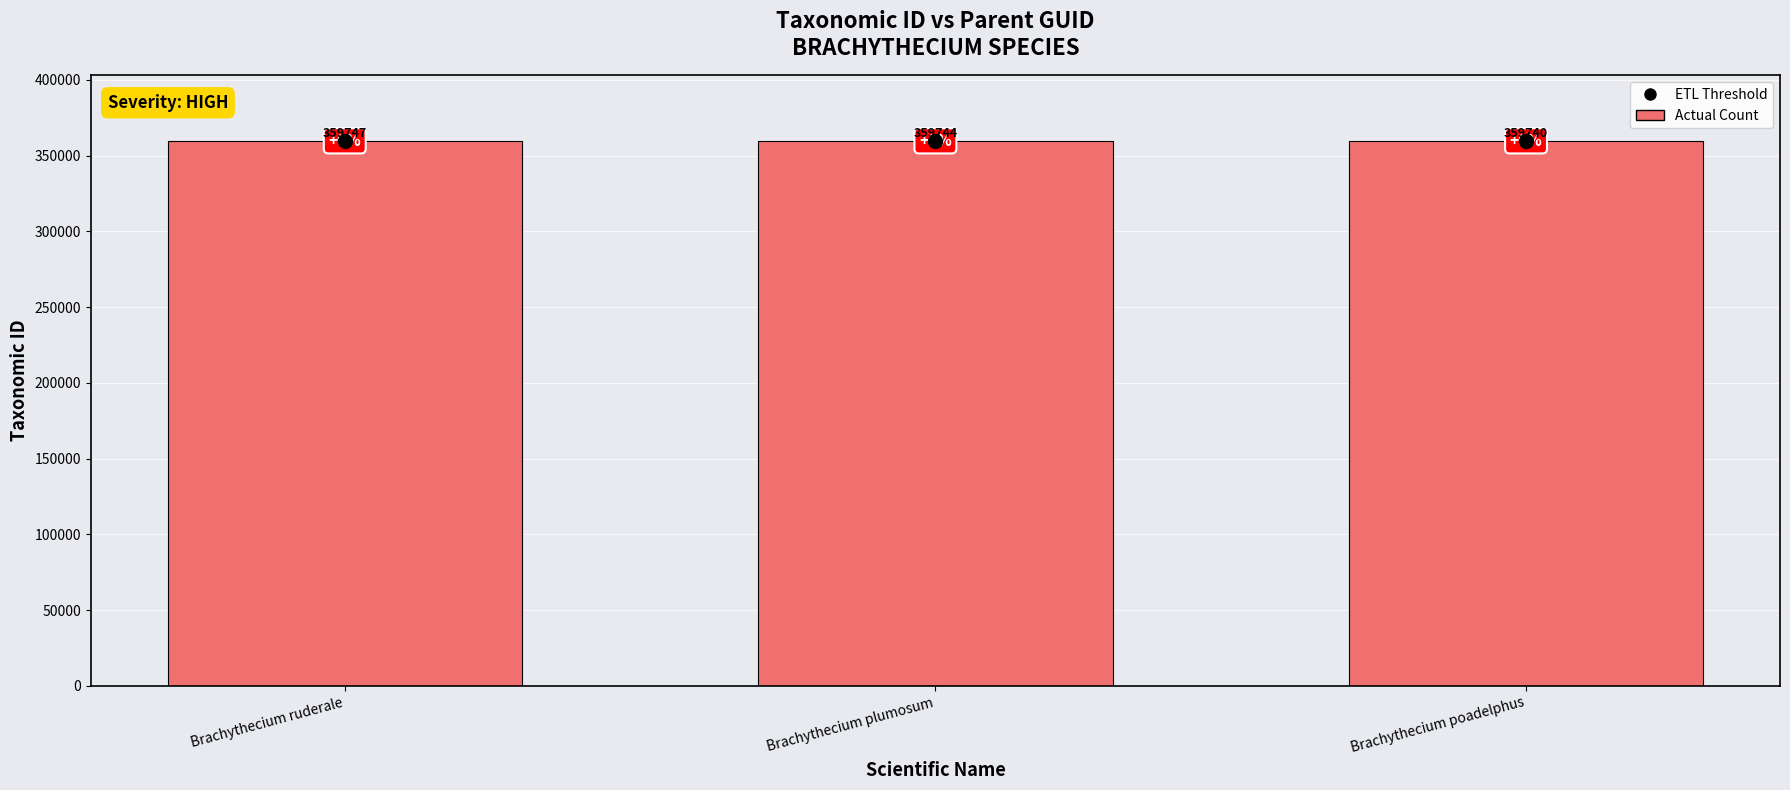

True or false: ETL Threshold has a value of 124183 at Brachythecium plumosum.

False